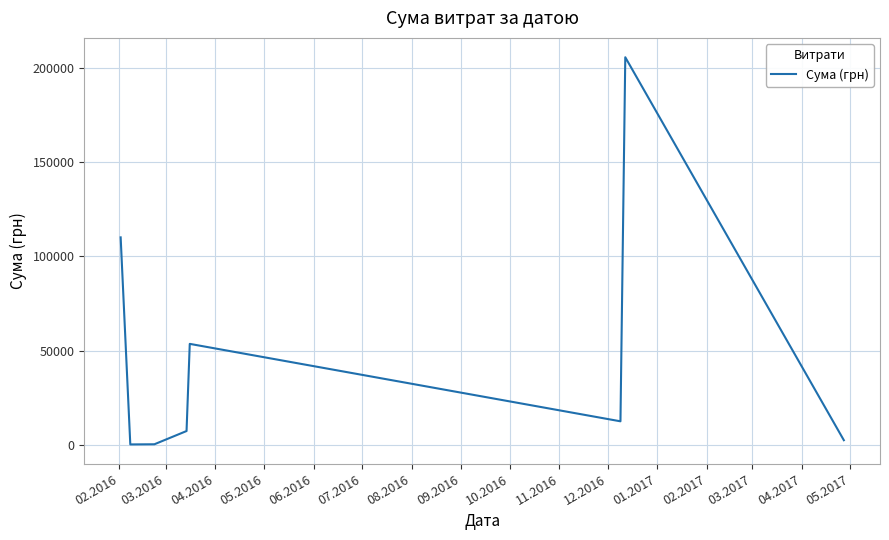

What is the average value?

48992.7